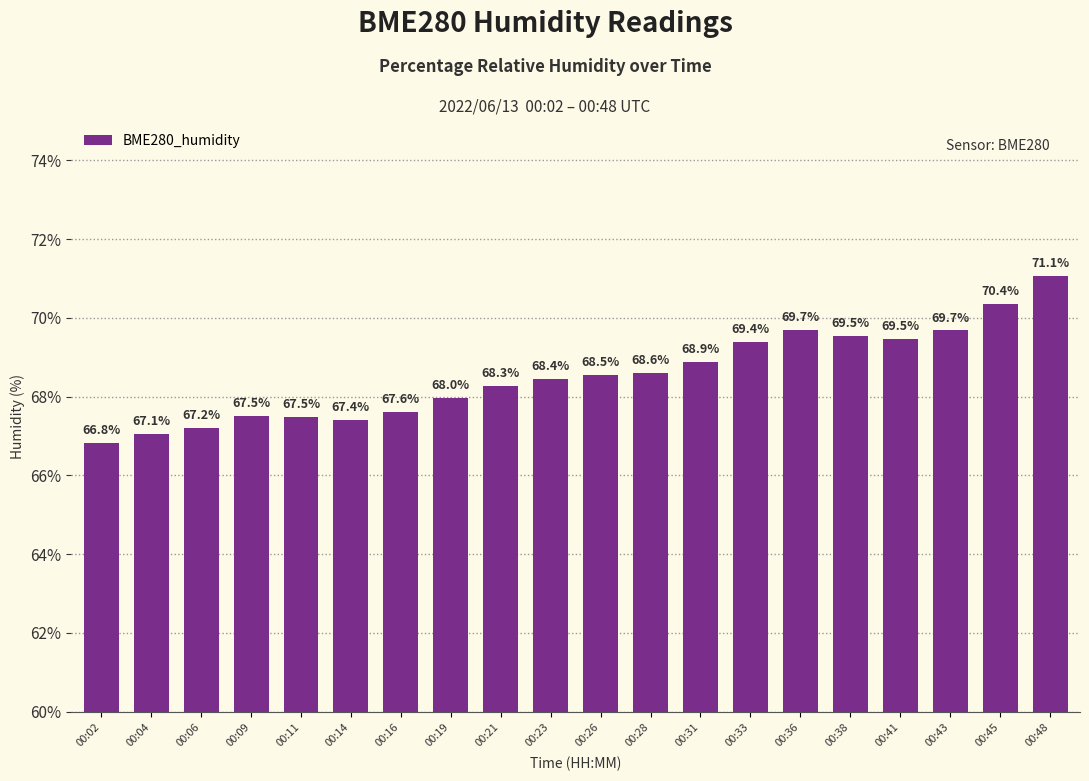

The value at 00:09 is 67.5. True or false?

True